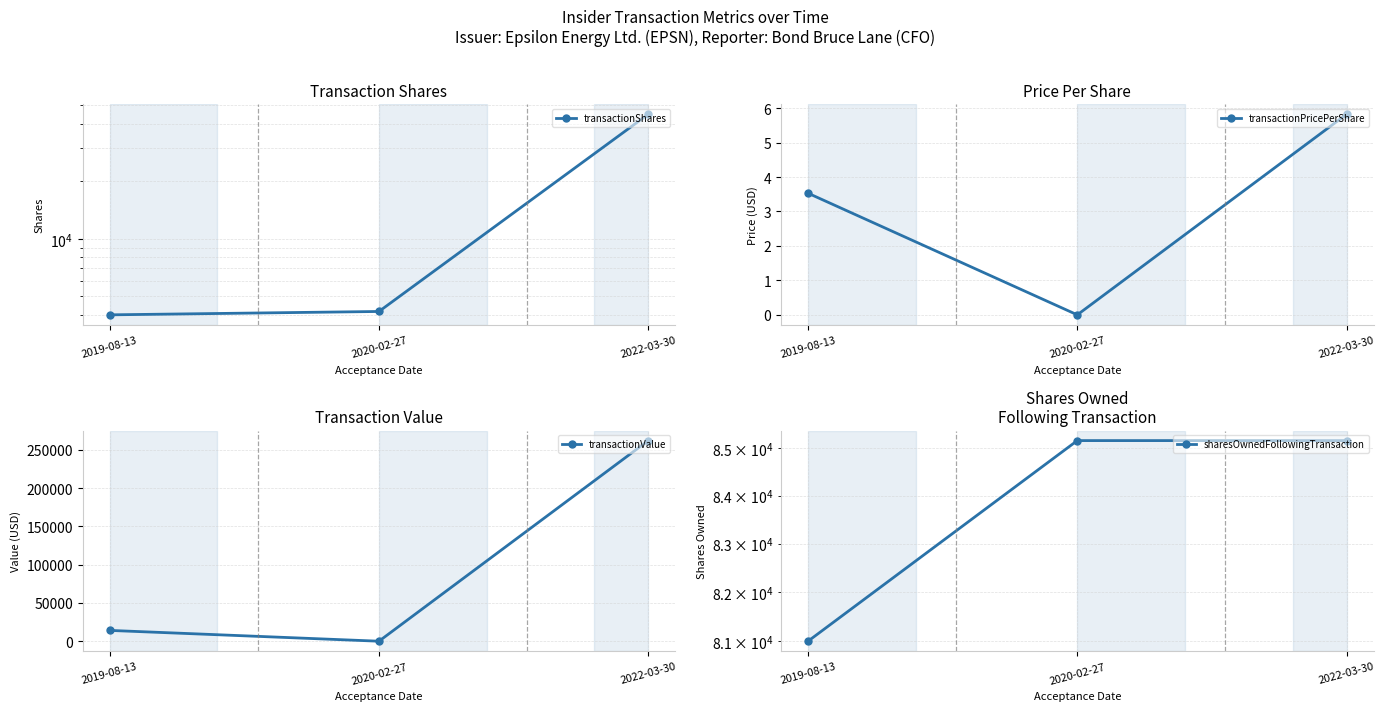

Count the transactionPricePerShare values in the range 0 to 5.

2